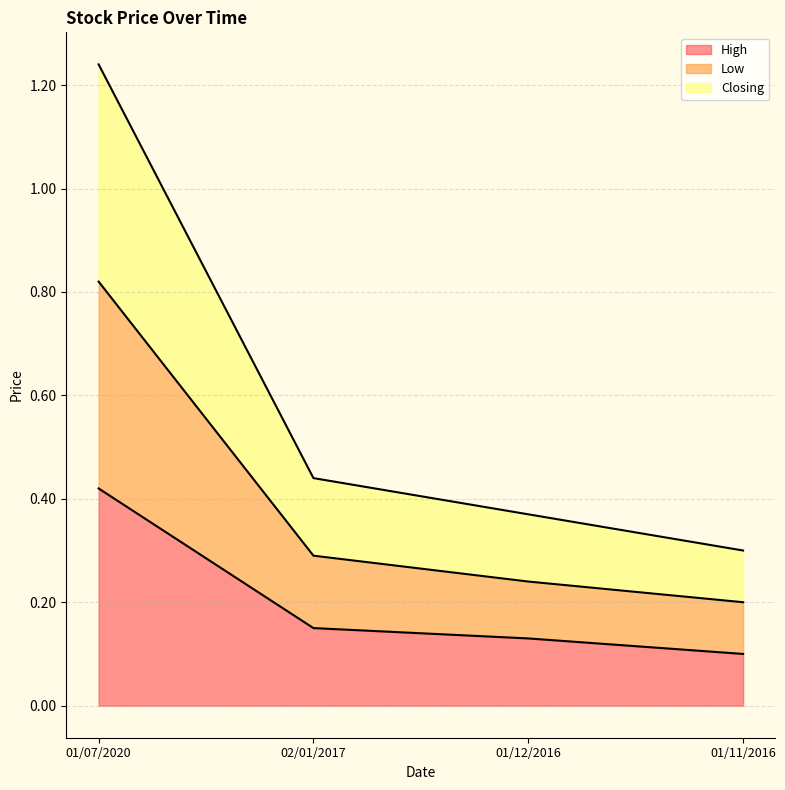

Reading left to right, what are all the values shown in this chart?

High: 01/07/2020=0.4	02/01/2017=0.1	01/12/2016=0.1	01/11/2016=0.1
Low: 01/07/2020=0.8	02/01/2017=0.3	01/12/2016=0.2	01/11/2016=0.2
Closing: 01/07/2020=1.2	02/01/2017=0.4	01/12/2016=0.4	01/11/2016=0.3